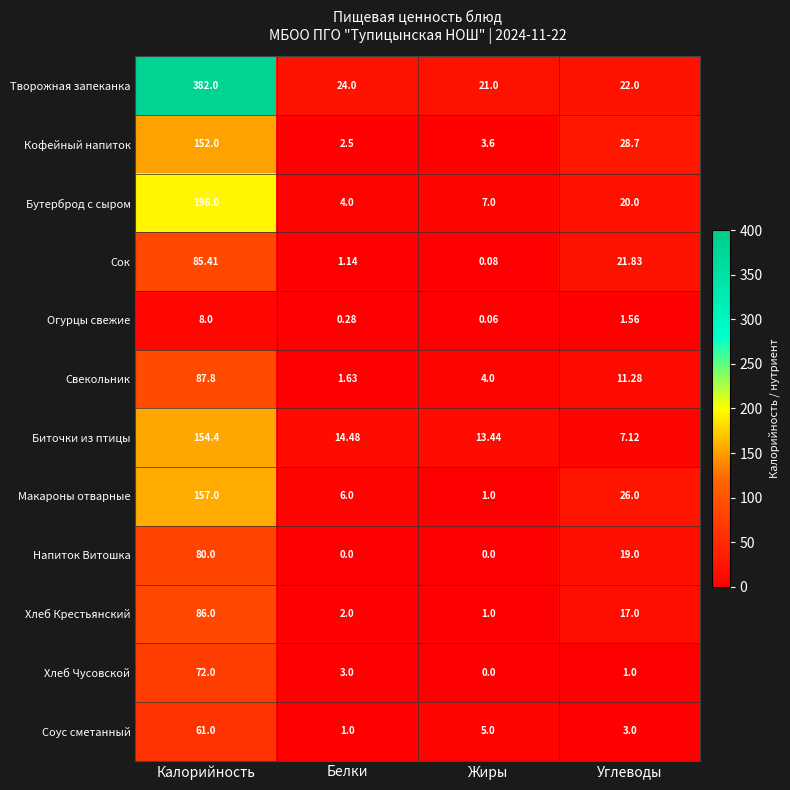

At which category is the sum across all series the highest?

Калорийность